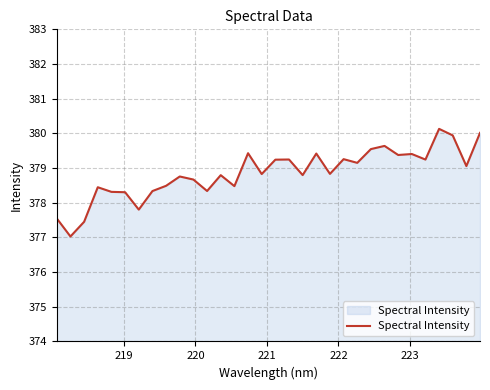

What is the minimum value shown in the chart?

377.0